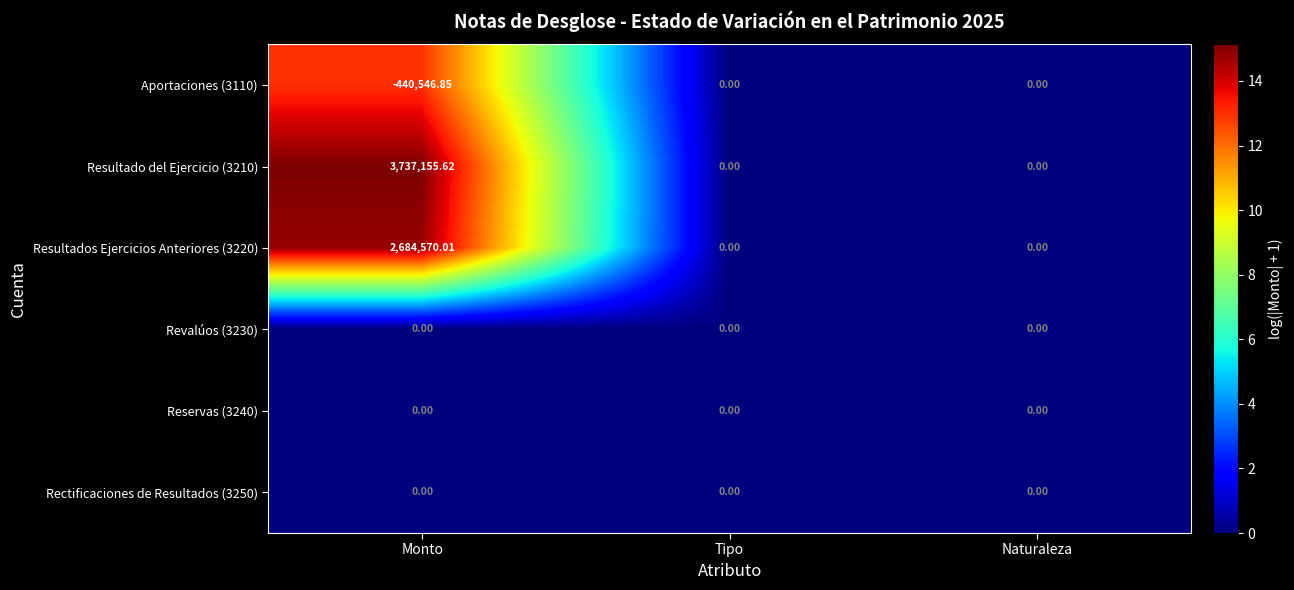

At which label does Aportaciones (3110) reach its minimum?

Monto